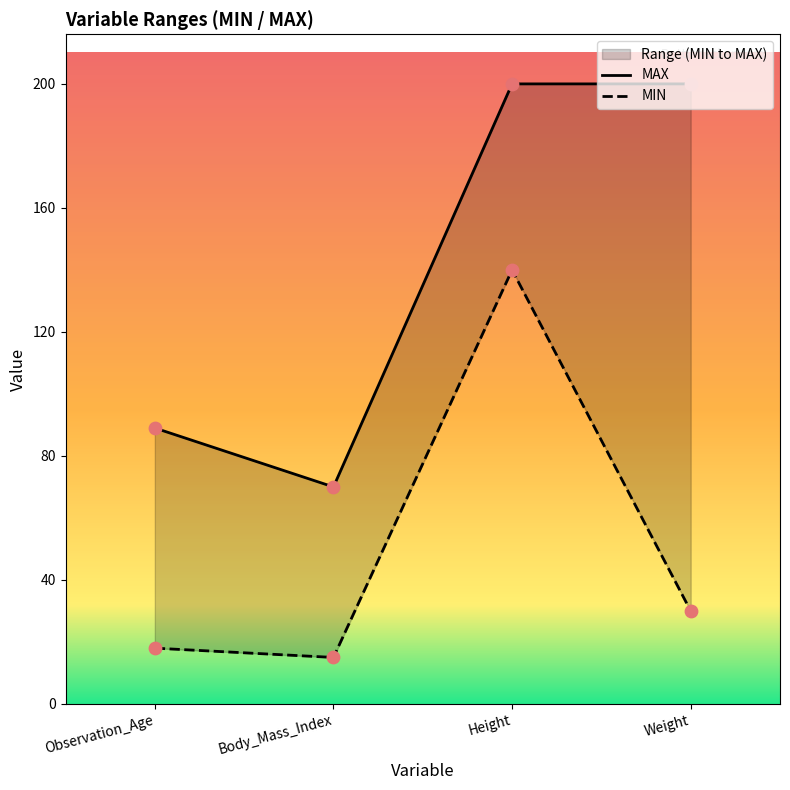

What is the total value across all series at Weight?

230